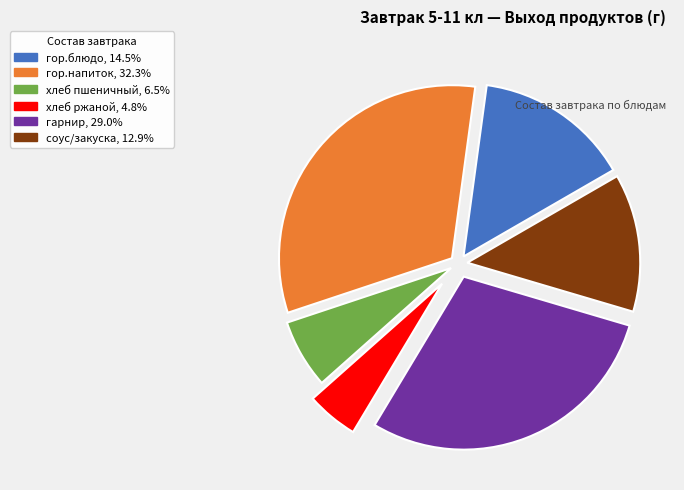

Between соус/закуска and хлеб пшеничный, which is larger?

соус/закуска